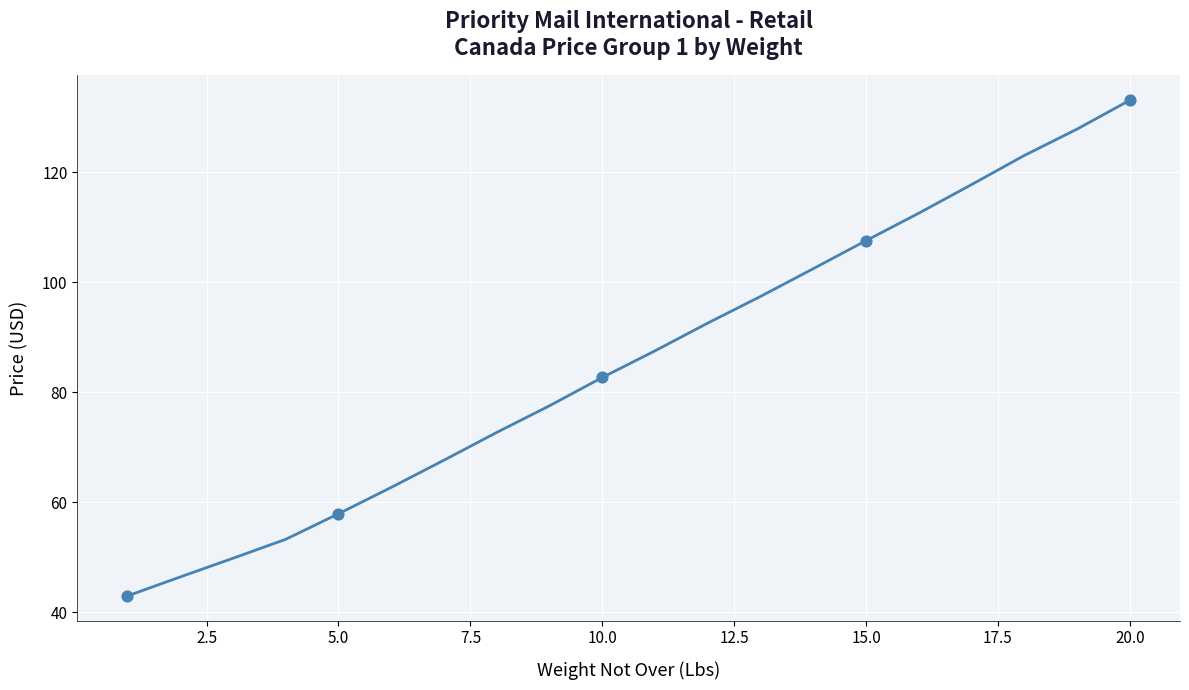

What is the greatest value displayed?

133.2